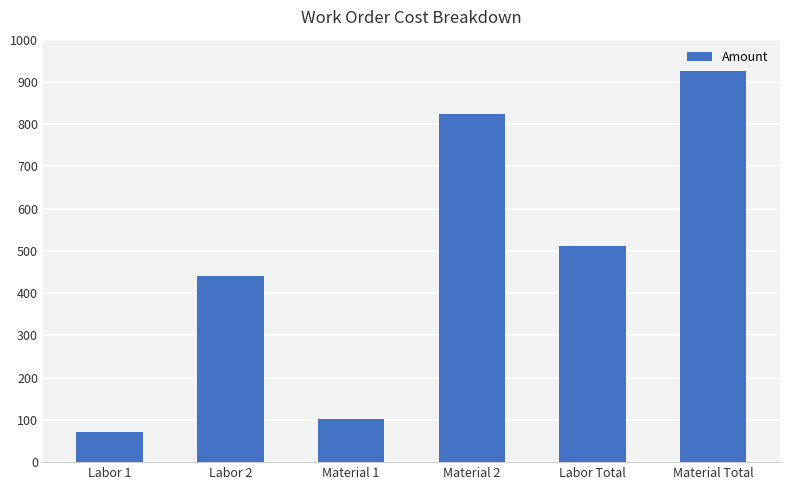

Which has a higher value, Material 1 or Labor 2?

Labor 2